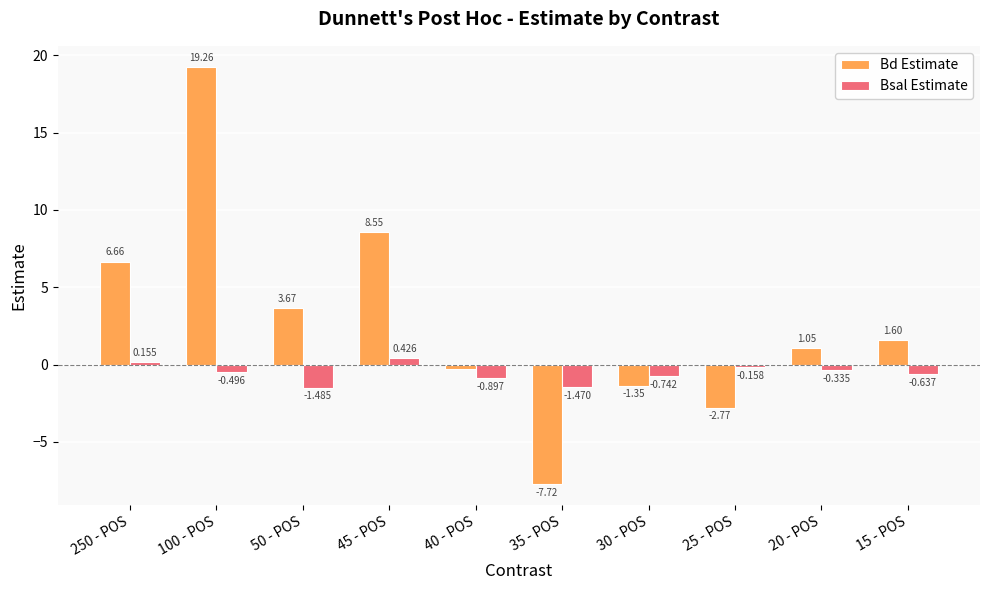

Rank the series by their maximum value, from lowest to highest.

Bsal Estimate, Bd Estimate